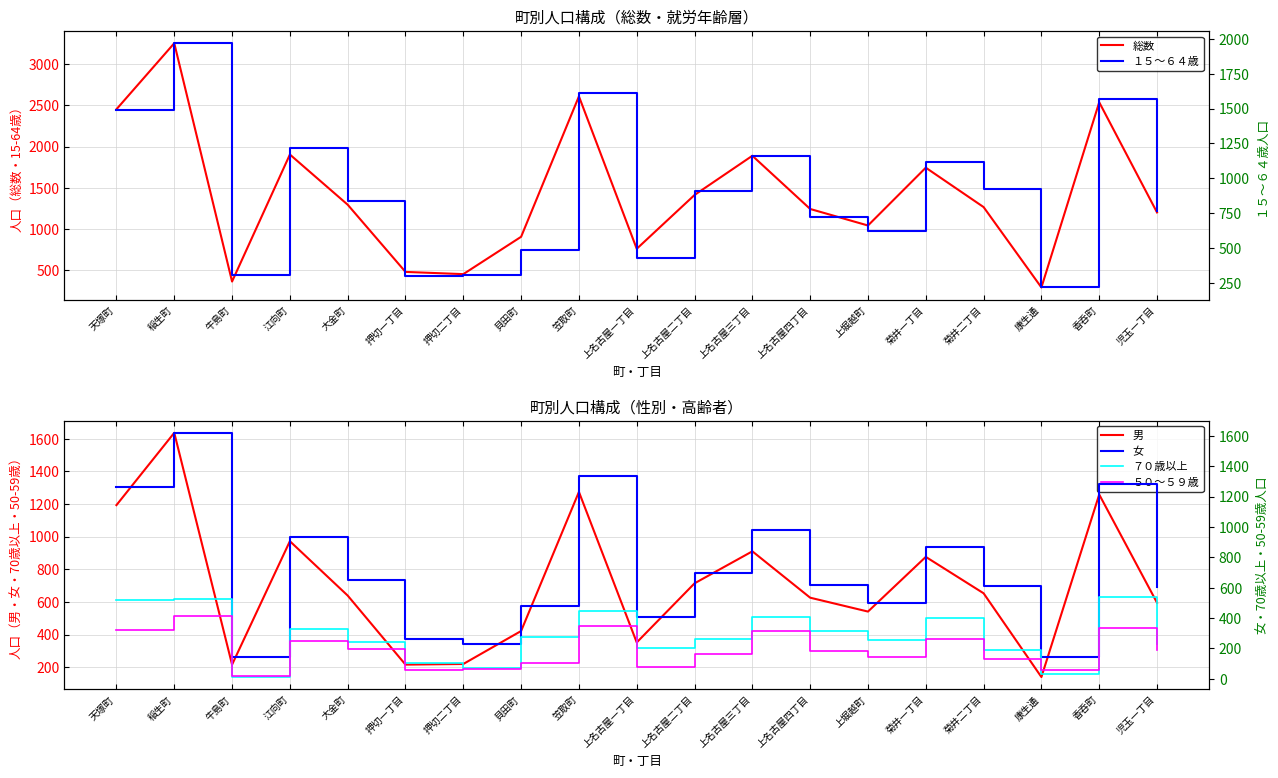

Reading left to right, extract all data points from this chart.

総数: 天塚町=2453	稲生町=3256	牛島町=359	江向町=1903	大金町=1293	押切一丁目=476	押切二丁目=449	貝田町=903	笠取町=2610	上名古屋一丁目=757	上名古屋二丁目=1411	上名古屋三丁目=1888	上名古屋四丁目=1241	上堀越町=1040	菊井一丁目=1743	菊井二丁目=1264	康生通=287	香呑町=2538	児玉一丁目=1199
男: 天塚町=1193	稲生町=1636	牛島町=216	江向町=972	大金町=639	押切一丁目=216	押切二丁目=220	貝田町=422	笠取町=1274	上名古屋一丁目=352	上名古屋二丁目=714	上名古屋三丁目=910	上名古屋四丁目=626	上堀越町=541	菊井一丁目=876	菊井二丁目=653	康生通=140	香呑町=1258	児玉一丁目=595
１５～６４歳: 天塚町=1492	稲生町=1970	牛島町=302	江向町=1218	大金町=840	押切一丁目=298	押切二丁目=302	貝田町=487	笠取町=1614	上名古屋一丁目=428	上名古屋二丁目=906	上名古屋三丁目=1158	上名古屋四丁目=721	上堀越町=621	菊井一丁目=1114	菊井二丁目=925	康生通=216	香呑町=1566	児玉一丁目=764
女: 天塚町=1260	稲生町=1620	牛島町=143	江向町=931	大金町=654	押切一丁目=260	押切二丁目=229	貝田町=481	笠取町=1336	上名古屋一丁目=405	上名古屋二丁目=697	上名古屋三丁目=978	上名古屋四丁目=615	上堀越町=499	菊井一丁目=867	菊井二丁目=611	康生通=147	香呑町=1280	児玉一丁目=604
７０歳以上: 天塚町=521	稲生町=524	牛島町=12	江向町=330	大金町=244	押切一丁目=103	押切二丁目=72	貝田町=274	笠取町=449	上名古屋一丁目=200	上名古屋二丁目=264	上名古屋三丁目=410	上名古屋四丁目=313	上堀越町=258	菊井一丁目=398	菊井二丁目=188	康生通=34	香呑町=539	児玉一丁目=227
５０～５９歳: 天塚町=322	稲生町=414	牛島町=16	江向町=246	大金町=195	押切一丁目=57	押切二丁目=62	貝田町=106	笠取町=346	上名古屋一丁目=79	上名古屋二丁目=165	上名古屋三丁目=312	上名古屋四丁目=183	上堀越町=142	菊井一丁目=261	菊井二丁目=128	康生通=60	香呑町=336	児玉一丁目=190